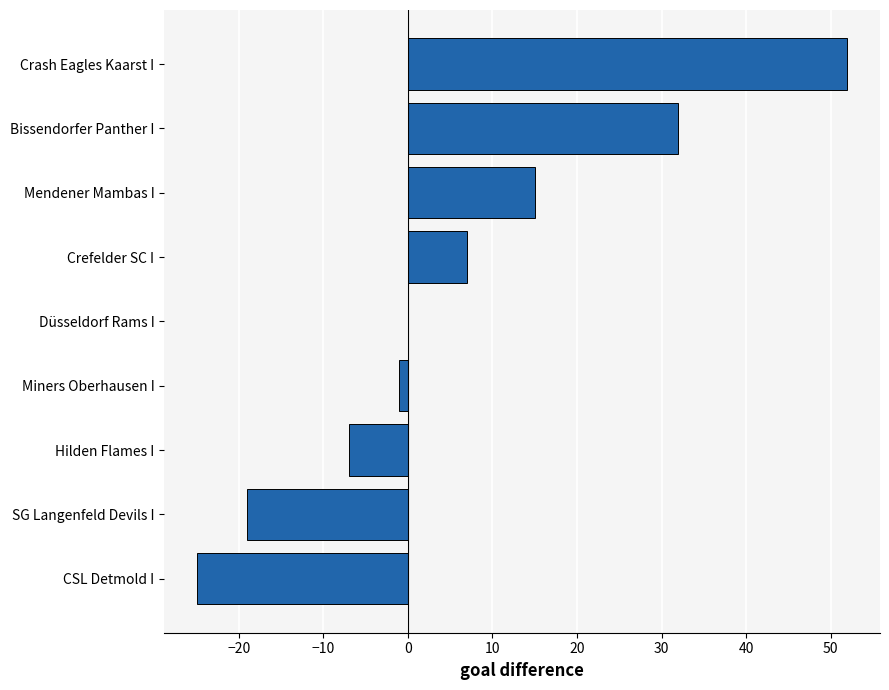

Read the value at Crash Eagles Kaarst I.

52